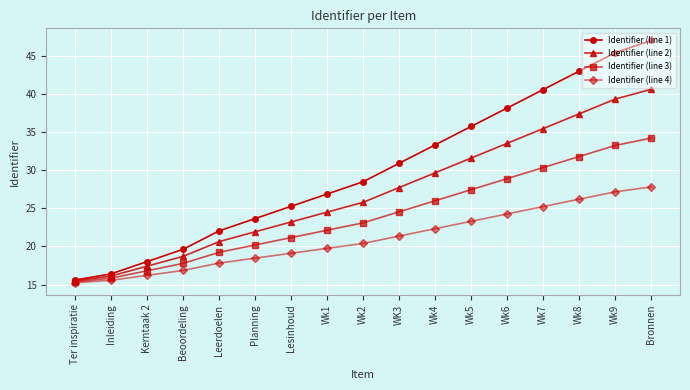

Reading right to left, what are all the values shown in this chart?

Identifier (line 1): Bronnen=47.0	Wk9=45.4	Wk8=43.0	Wk7=40.6	Wk6=38.2	Wk5=35.7	Wk4=33.3	WK3=30.9	Wk2=28.5	Wk1=26.9	Lesinhoud=25.3	Planning=23.7	Leerdoelen=22.0	Beoordeling=19.6	Kerntaak 2=18.0	Inleiding=16.4	Ter inspiratie=15.6
Identifier (line 2): Bronnen=40.6	Wk9=39.3	Wk8=37.4	Wk7=35.5	Wk6=33.5	Wk5=31.6	Wk4=29.7	WK3=27.7	Wk2=25.8	Wk1=24.5	Lesinhoud=23.2	Planning=21.9	Leerdoelen=20.6	Beoordeling=18.7	Kerntaak 2=17.4	Inleiding=16.1	Ter inspiratie=15.5
Identifier (line 3): Bronnen=34.2	Wk9=33.2	Wk8=31.8	Wk7=30.3	Wk6=28.9	Wk5=27.4	Wk4=26.0	WK3=24.5	Wk2=23.1	Wk1=22.1	Lesinhoud=21.2	Planning=20.2	Leerdoelen=19.2	Beoordeling=17.8	Kerntaak 2=16.8	Inleiding=15.8	Ter inspiratie=15.4
Identifier (line 4): Bronnen=27.8	Wk9=27.2	Wk8=26.2	Wk7=25.2	Wk6=24.3	Wk5=23.3	Wk4=22.3	WK3=21.4	Wk2=20.4	Wk1=19.7	Lesinhoud=19.1	Planning=18.5	Leerdoelen=17.8	Beoordeling=16.8	Kerntaak 2=16.2	Inleiding=15.6	Ter inspiratie=15.2